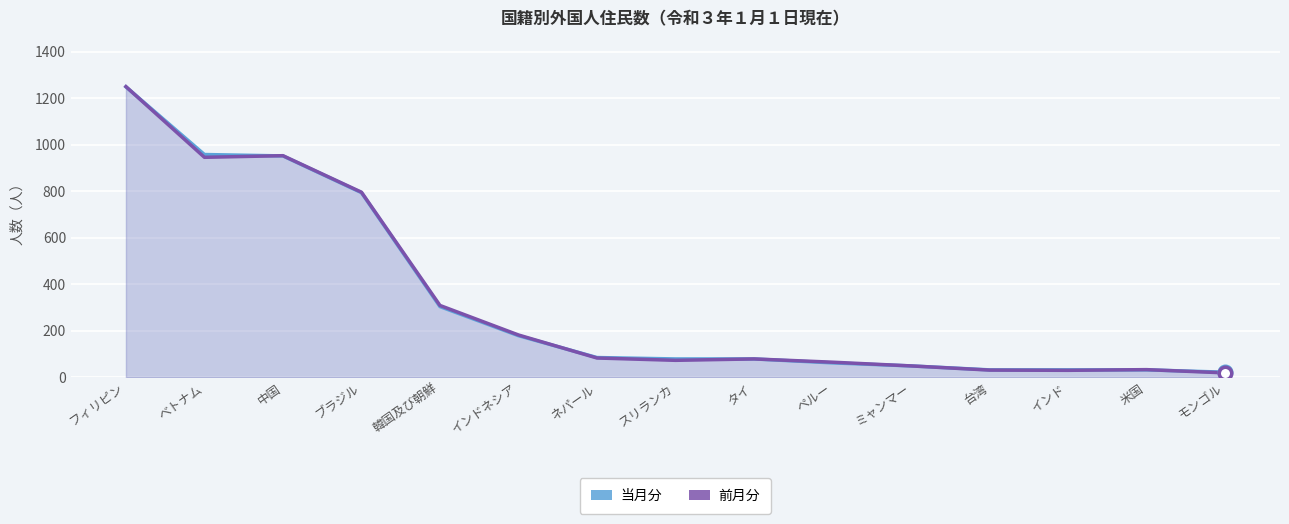

After their last crossing, which series has the higher values: 前月分 or 当月分?

当月分